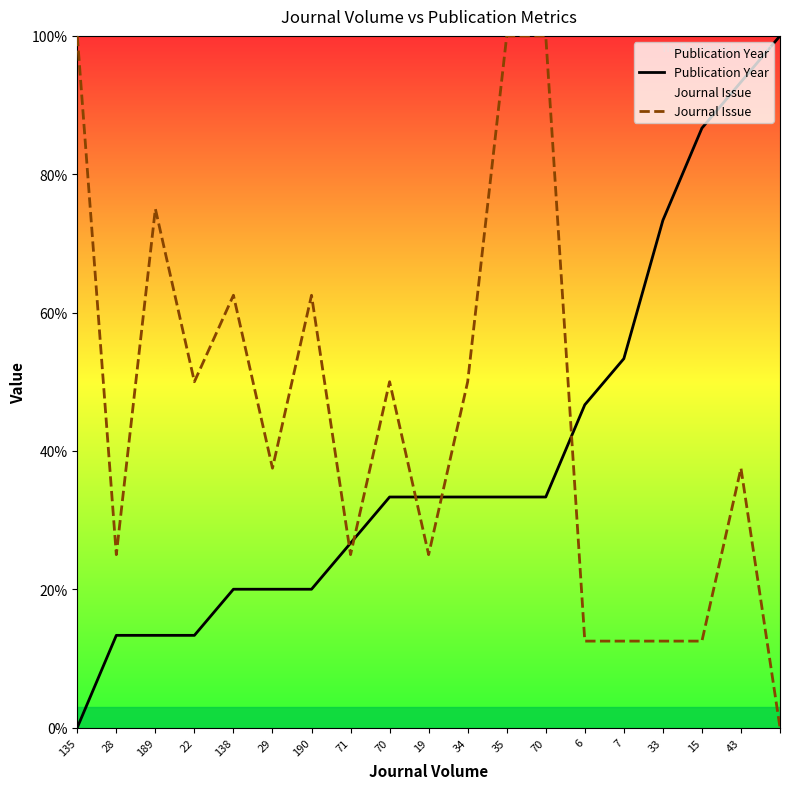

How many values in Publication Year are above zero?

18